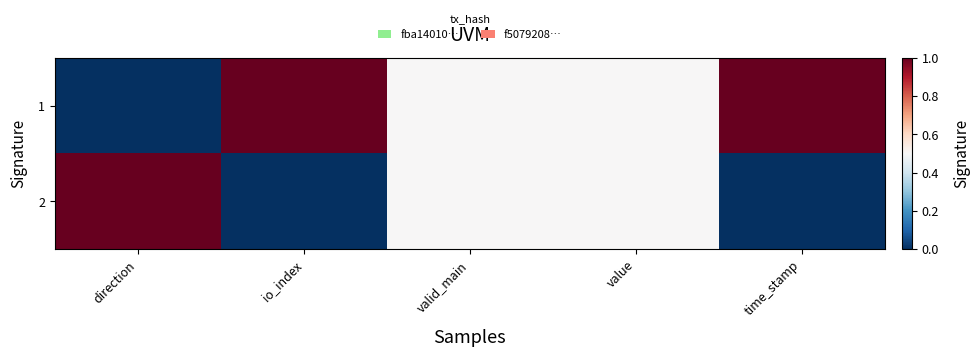

Rank the series by their average value, from lowest to highest.

2, 1